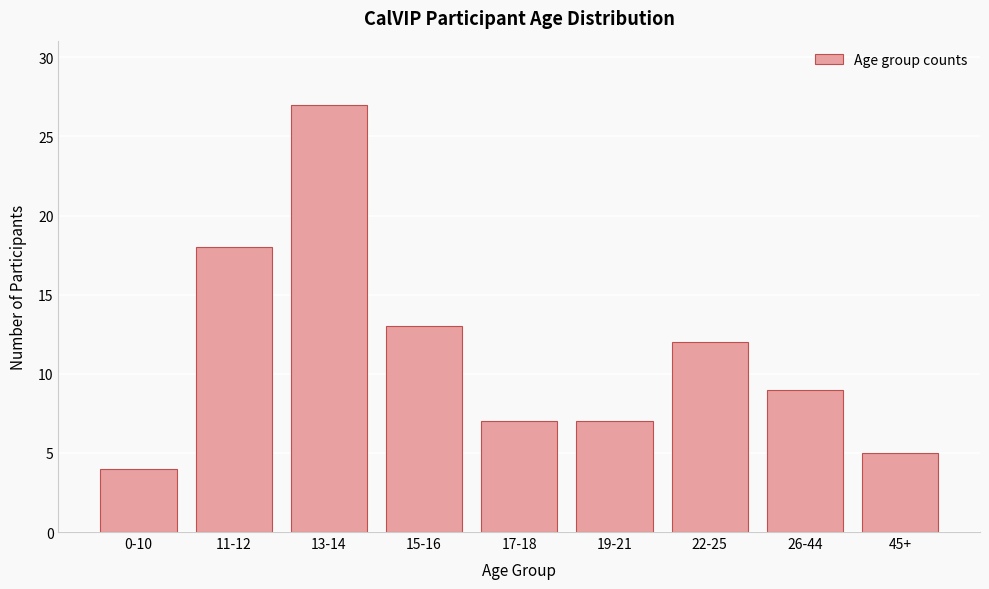

Reading left to right, list all the values displayed in this chart.

0-10=4	11-12=18	13-14=27	15-16=13	17-18=7	19-21=7	22-25=12	26-44=9	45+=5